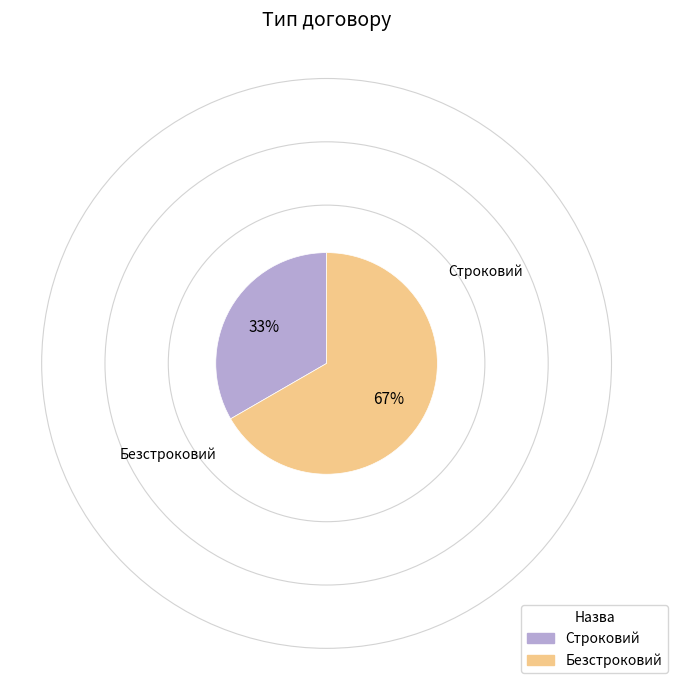

Is there any slice that represents more than half of the pie?

Yes